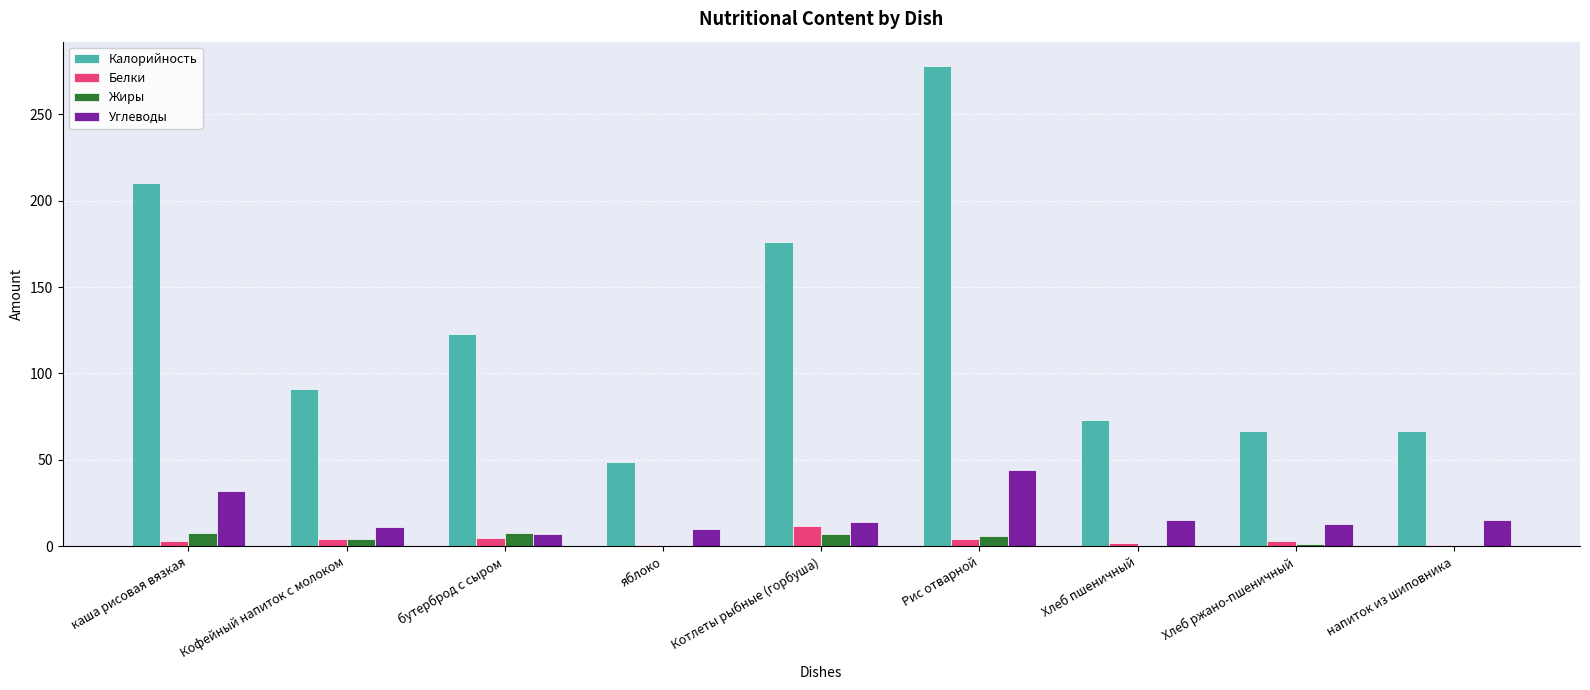

What is the greatest value displayed?

278.0